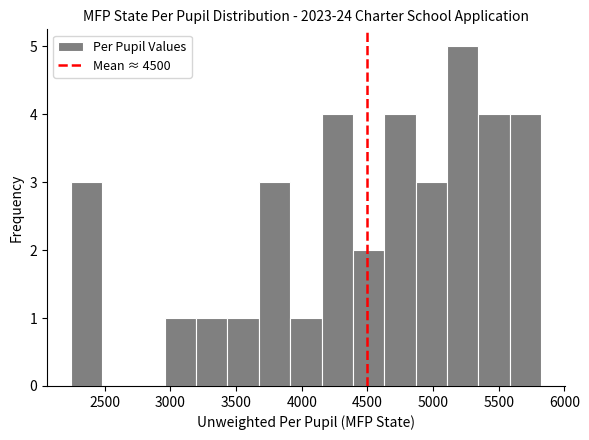

Reading left to right, list every bar in this chart as the range it spans on the x-axis followed by its height. Neither the bar edges nor the heights are printed on the chart, so give them approximately, as read against the axes.

2250 to 2500: 3
2500 to 2700: 0
2700 to 2950: 0
2950 to 3200: 1
3200 to 3450: 1
3450 to 3650: 1
3650 to 3900: 3
3900 to 4150: 1
4150 to 4400: 4
4400 to 4650: 2
4650 to 4850: 4
4850 to 5100: 3
5100 to 5350: 5
5350 to 5600: 4
5600 to 5800: 4